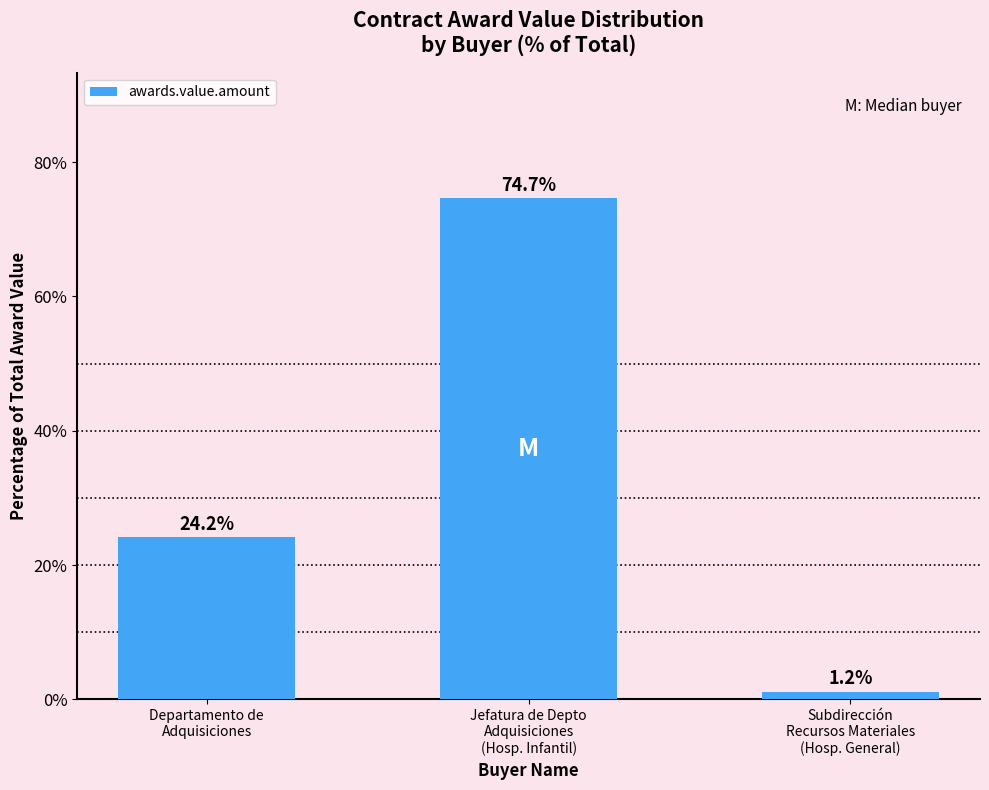

What is the label of the 1st bar from the right?

Subdirección
Recursos Materiales
(Hosp. General)